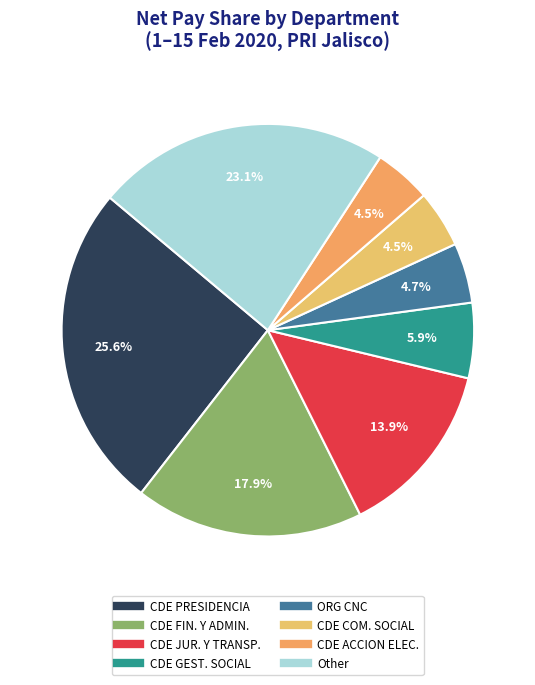

To the nearest percent, what is the difference between the largest and smallest slice percentages?

21%